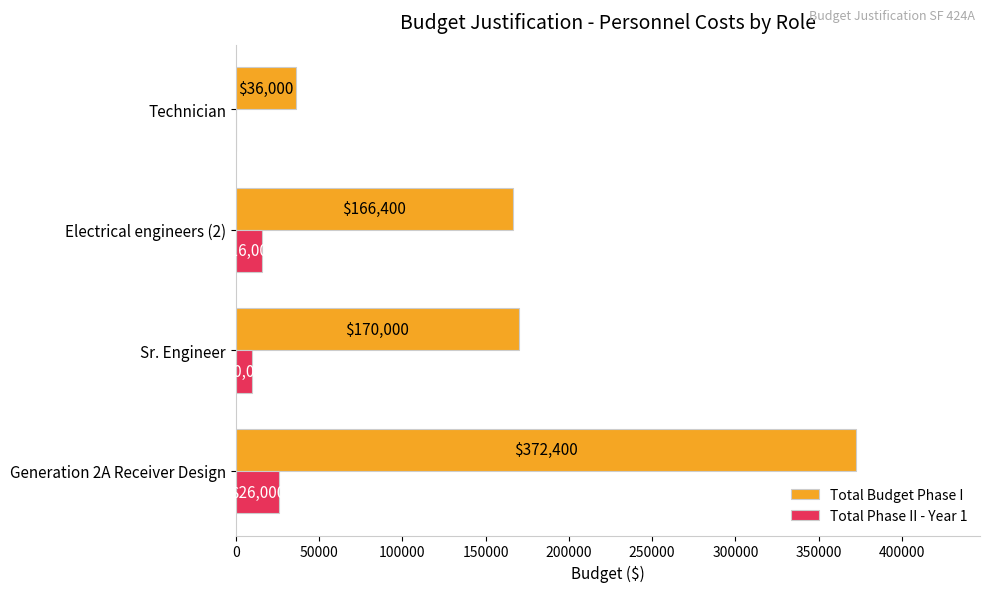

True or false: Total Budget Phase I has a value of 36000 at Technician.

True